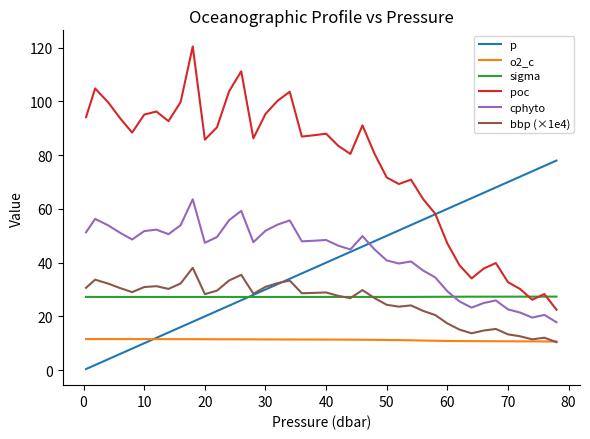

True or false: sigma and o2_c cross at least once.

False